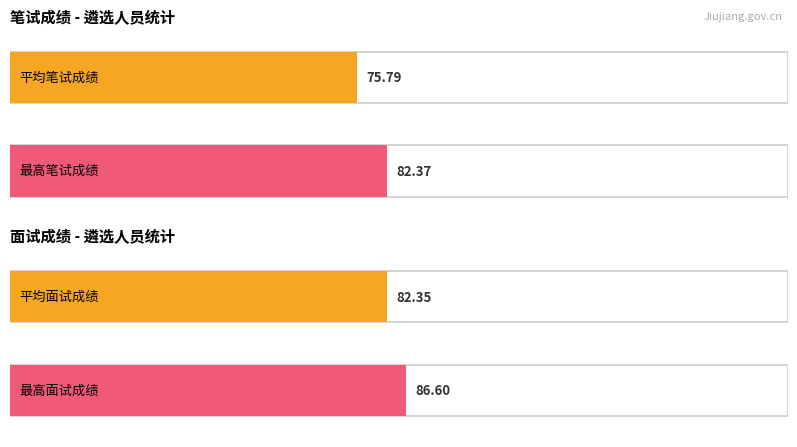

The 总成绩 series shows 250.2 at 蔡玲. True or false?

False